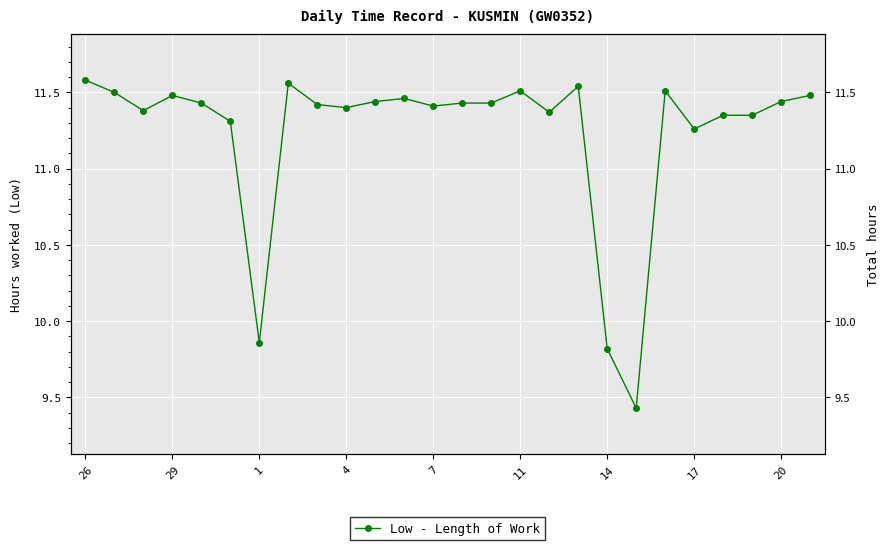

What is the minimum value shown in the chart?

9.4